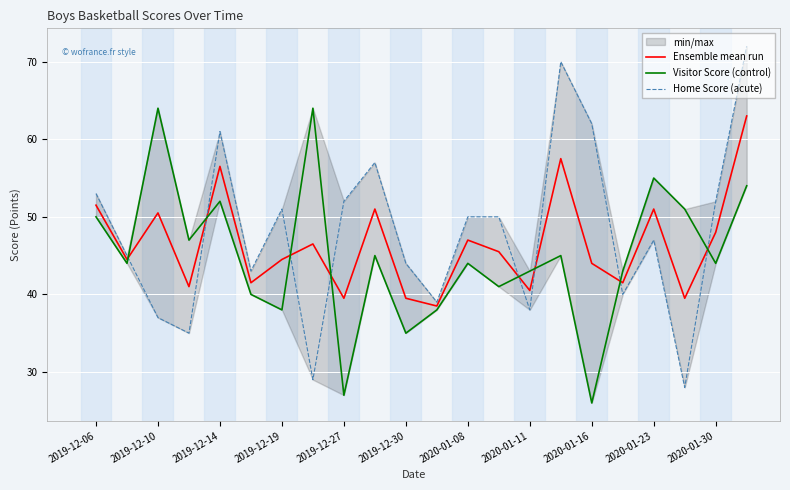

What value does the Ensemble mean run series have at 11?

38.5